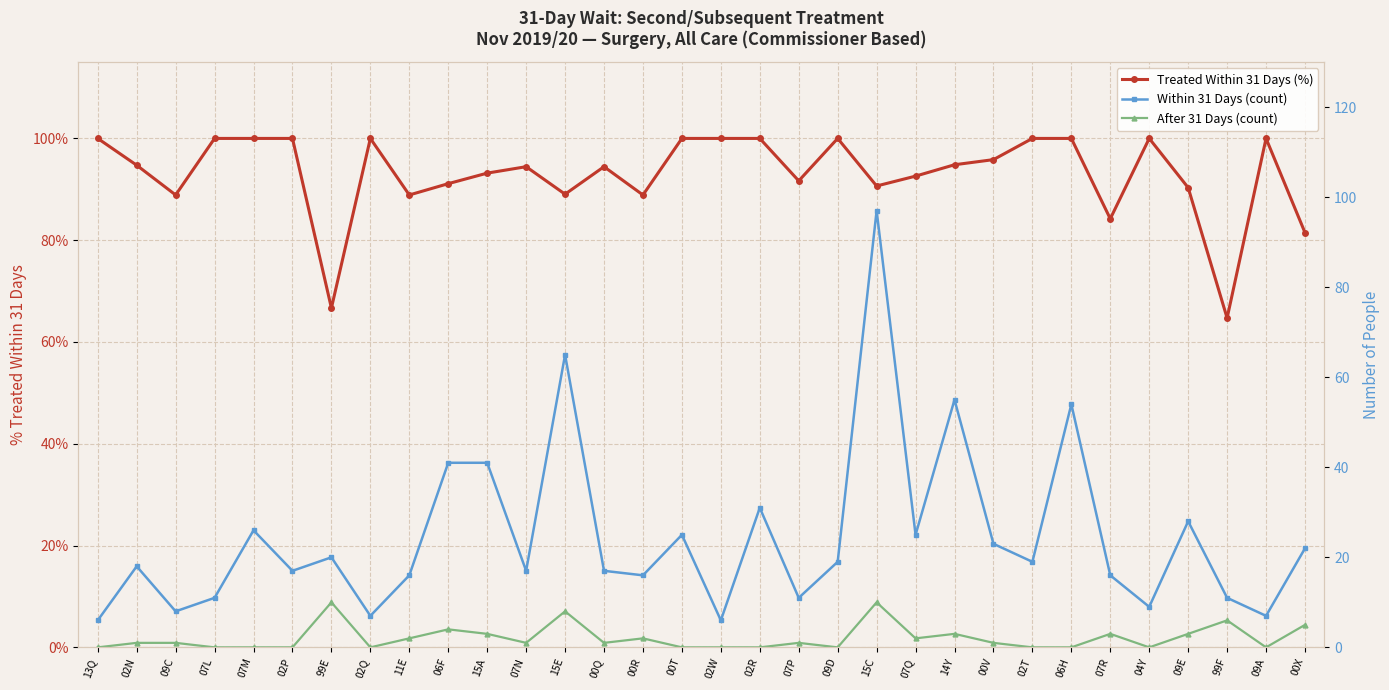

What is the sum of the After 31 Days (count) values at 07Q and 99E?

12.0